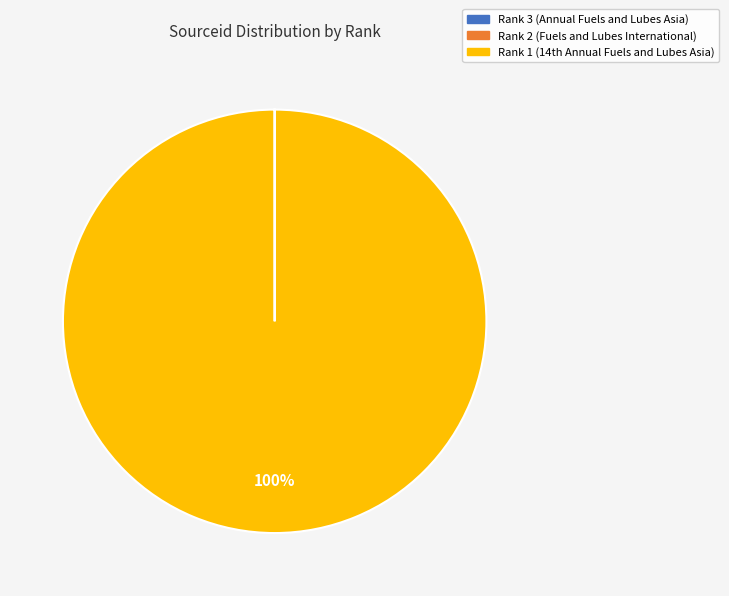

Which slice represents more than half of the pie?

Rank 1 (14th Annual Fuels and Lubes Asia)